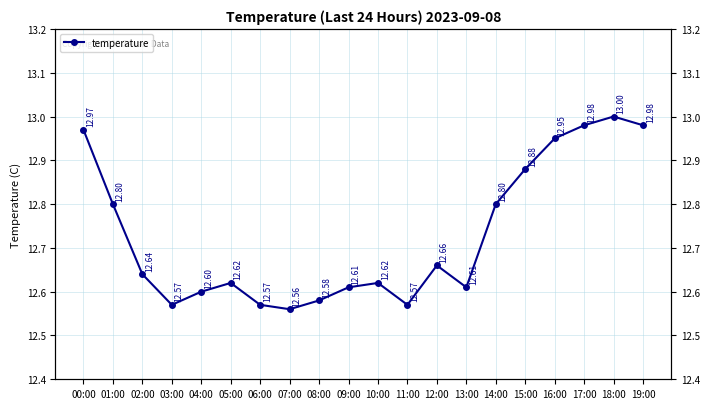

Rank the categories by value from lowest to highest.

07:00, 03:00, 06:00, 11:00, 08:00, 04:00, 09:00, 13:00, 05:00, 10:00, 02:00, 12:00, 01:00, 14:00, 15:00, 16:00, 00:00, 17:00, 19:00, 18:00